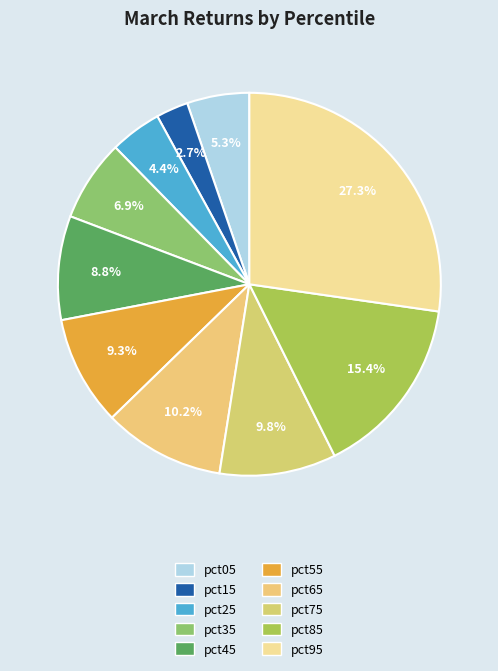

Count the number of slices in the pie.

10